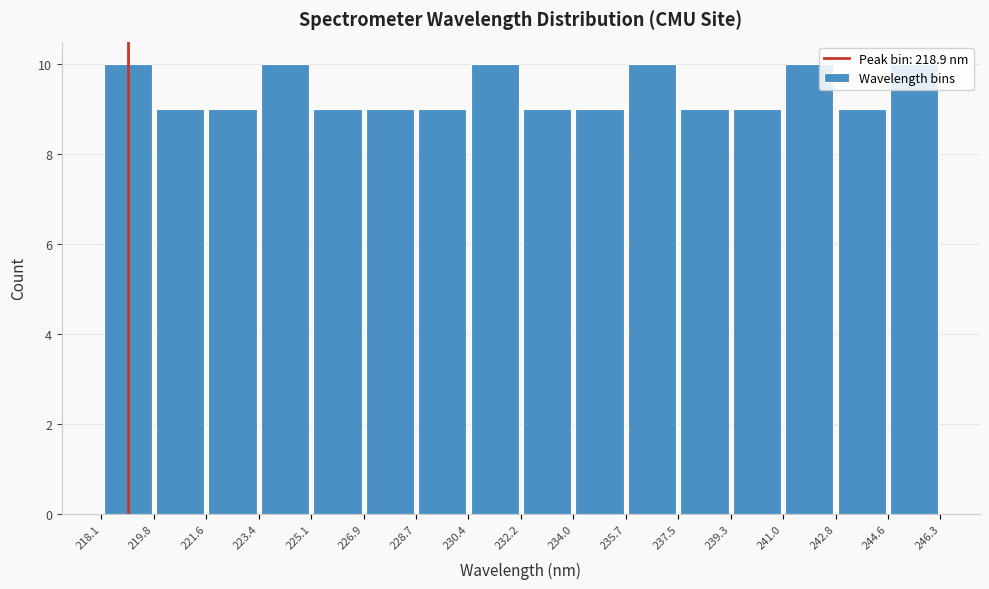

Reading left to right, transcribe this chart: for each bar, give the range it covers on the x-axis and its height. The values are not printed on the chart, so give them approximately, as read against the axis.

218.1 to 219.8: 10
219.8 to 221.6: 9
221.6 to 223.4: 9
223.4 to 225.1: 10
225.1 to 226.9: 9
226.9 to 228.7: 9
228.7 to 230.4: 9
230.4 to 232.2: 10
232.2 to 234.0: 9
234.0 to 235.7: 9
235.7 to 237.5: 10
237.5 to 239.3: 9
239.3 to 241.0: 9
241.0 to 242.8: 10
242.8 to 244.6: 9
244.6 to 246.3: 10